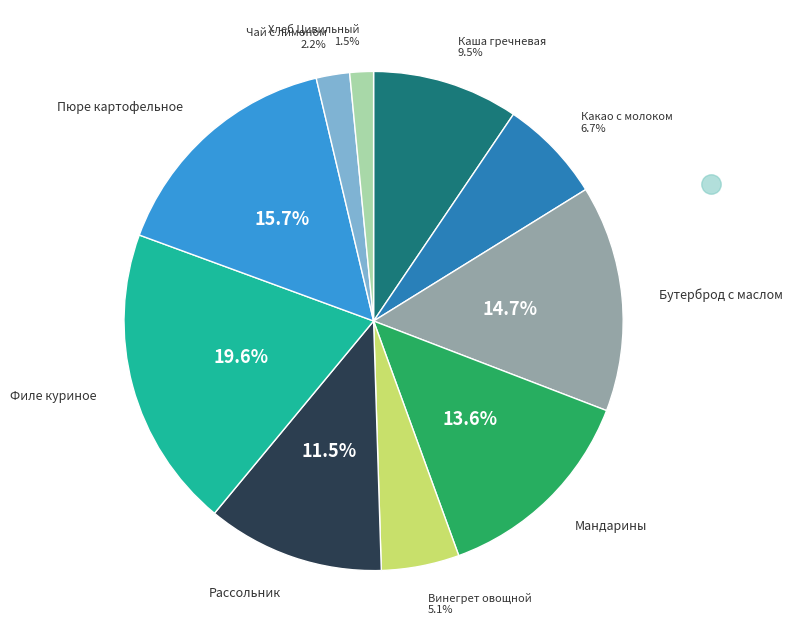

Is there any slice that represents more than half of the pie?

No